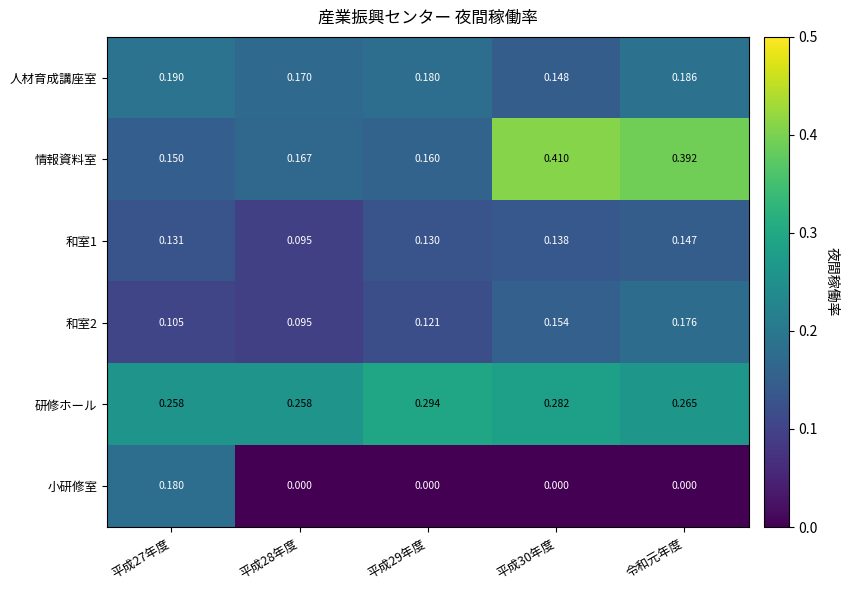

Rank the series by their maximum value, from lowest to highest.

和室1, 和室2, 小研修室, 人材育成講座室, 研修ホール, 情報資料室